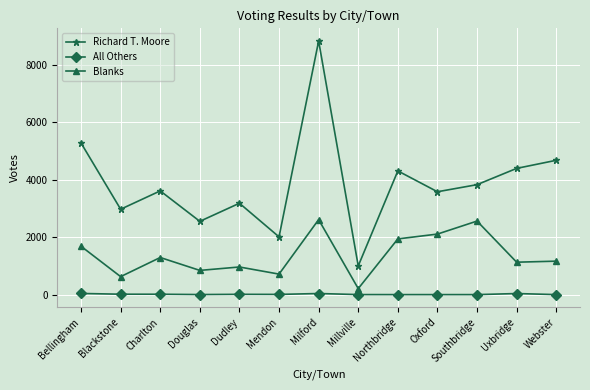

Is the value of Richard T. Moore at Millville greater than the value of All Others at Dudley?

Yes